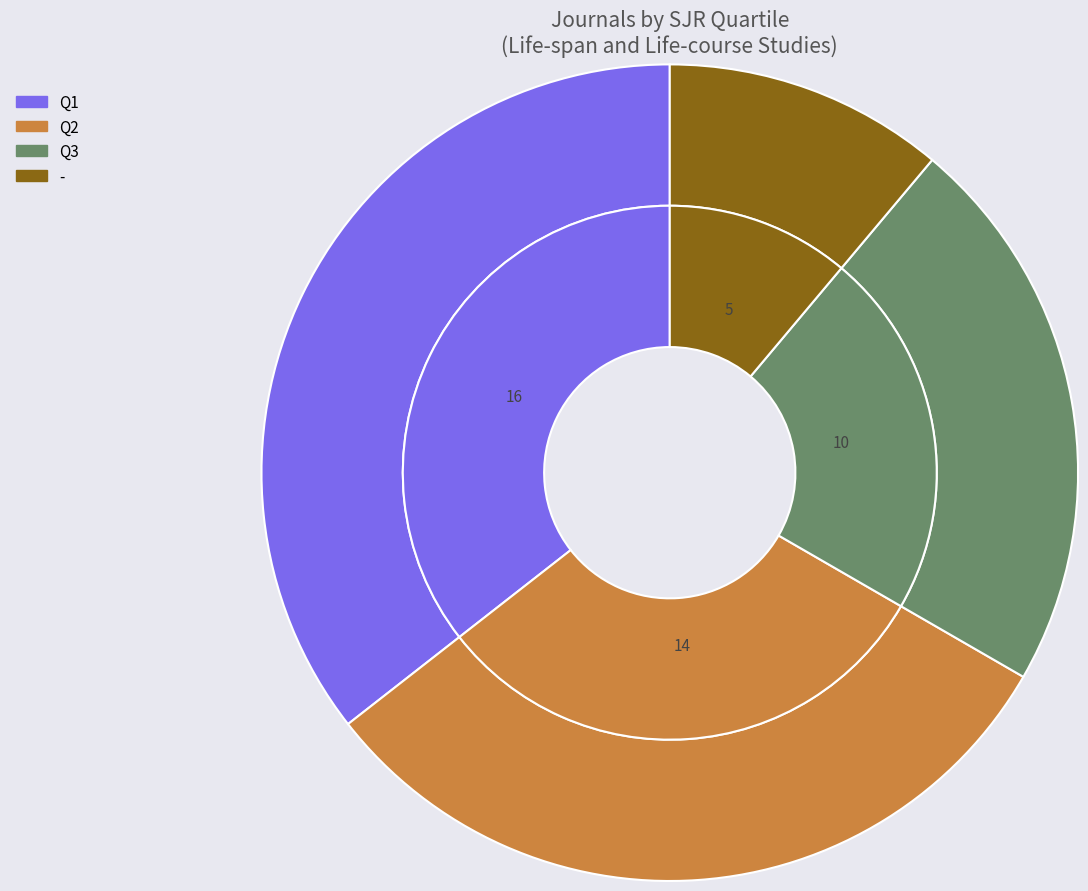

What portion of the pie excludes Q3?

77.8%